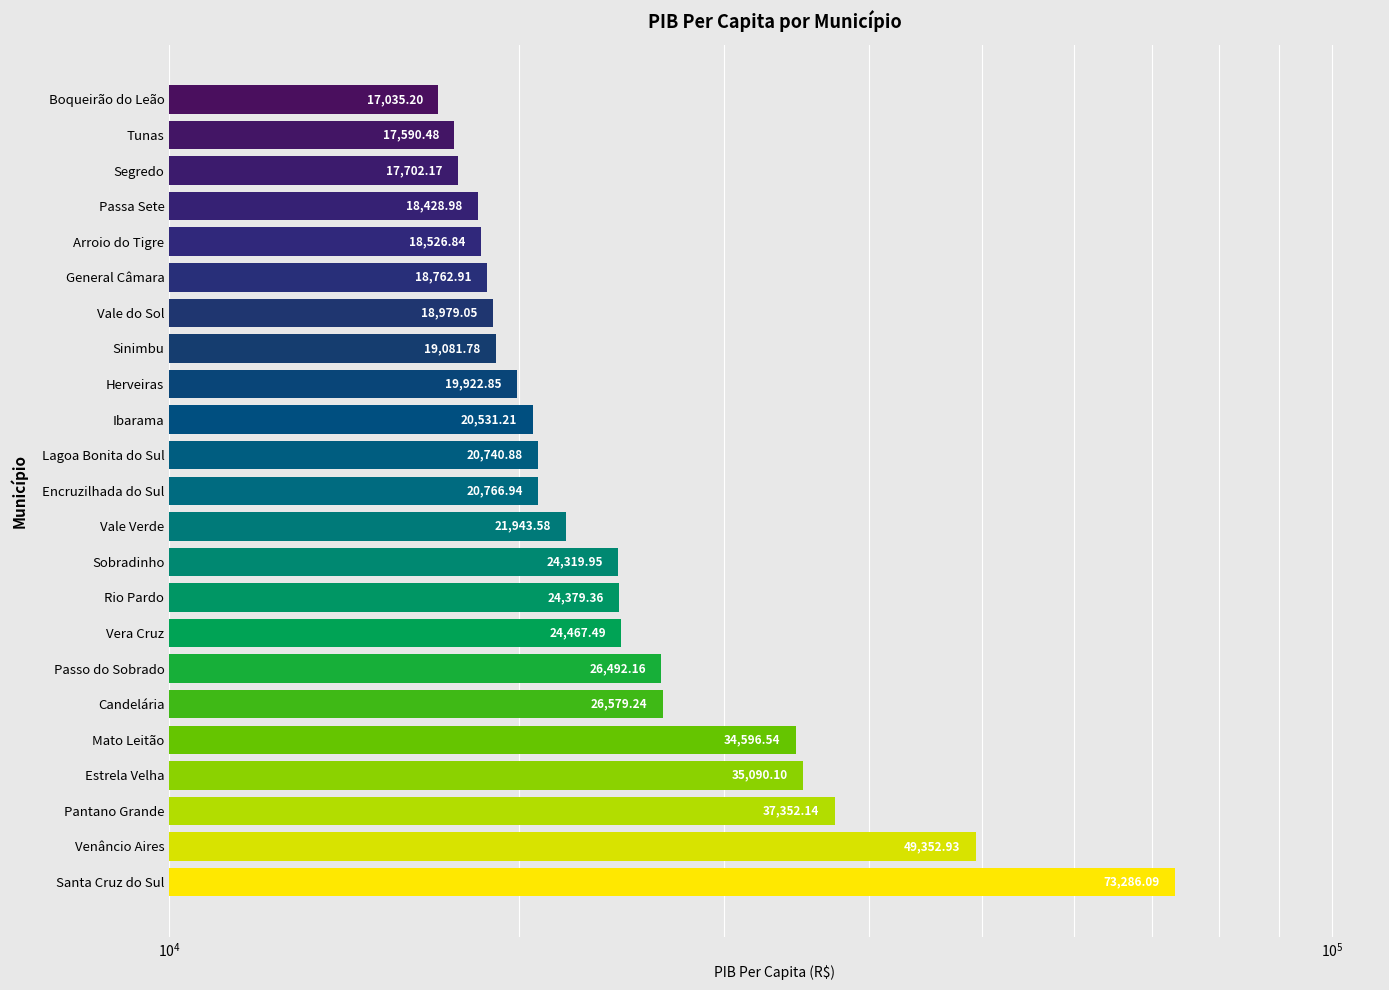

The chart shows a value of 4407.2 at Tunas. True or false?

False